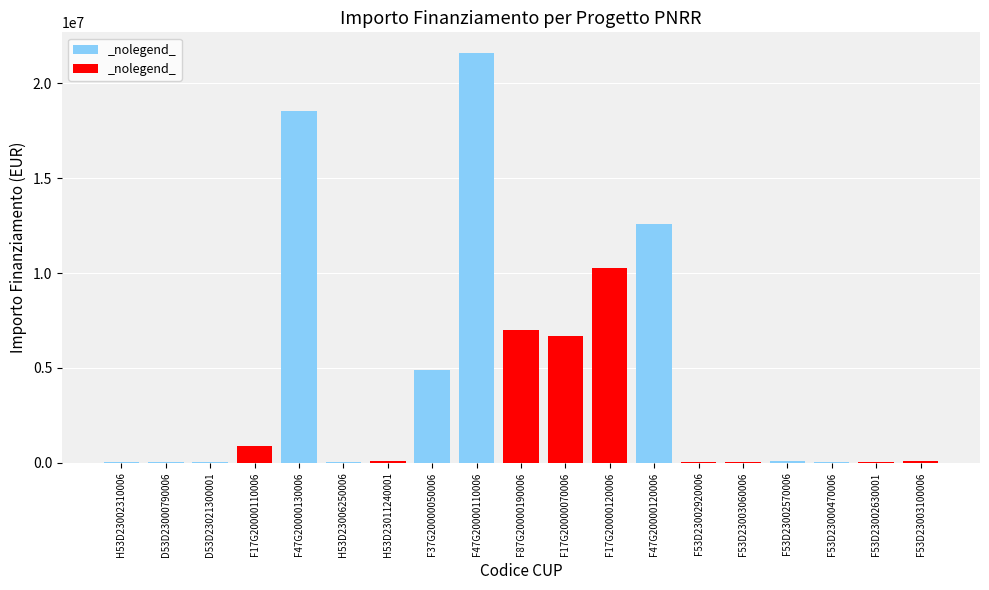

How many values are below 73886?

9